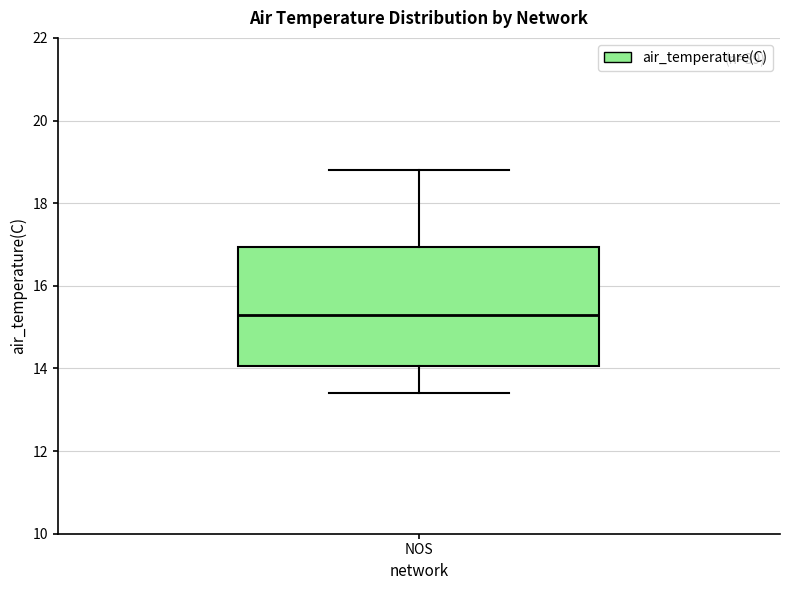

Read this box plot against the y-axis: the position of the median line, the range covered by the box, and the ends of both whiskers. The values are not printed on the chart, so give them approximately, as read against the axis.

median 15.4, box 14.0 to 17.0, whiskers 13.4 to 18.8